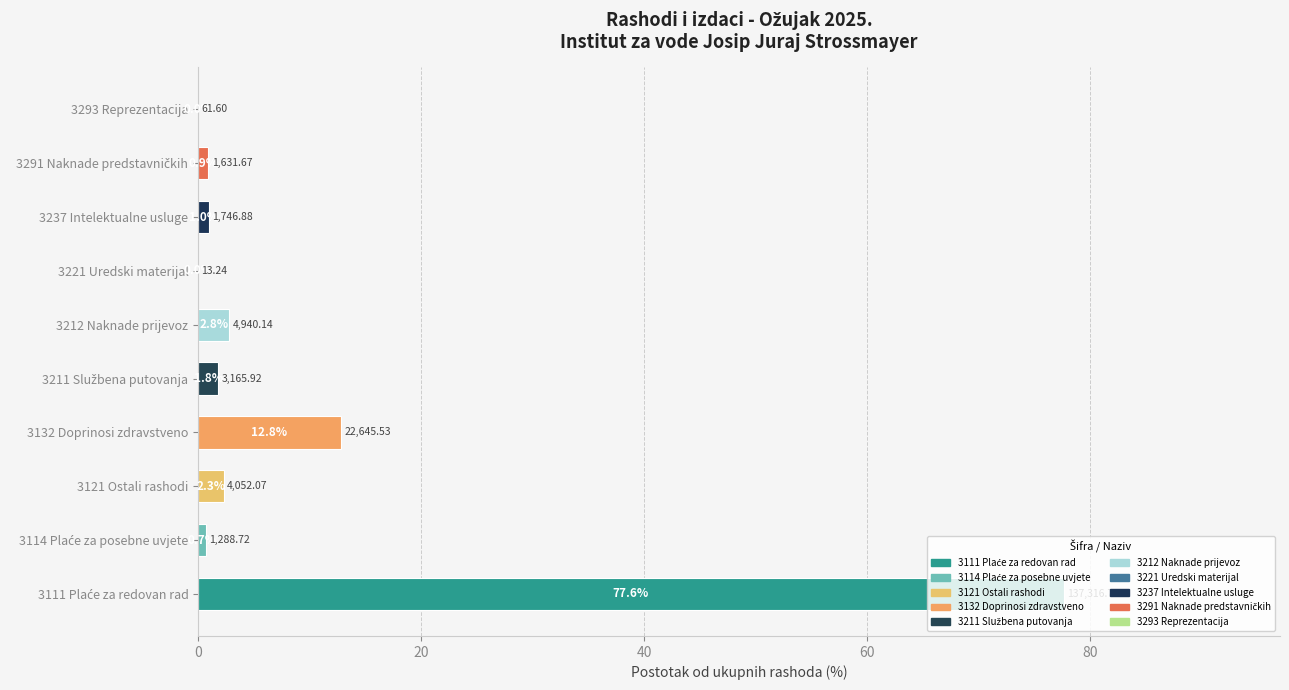

What is the sum of the values at 3237 Intelektualne usluge and 3132 Doprinosi zdravstveno?

13.8